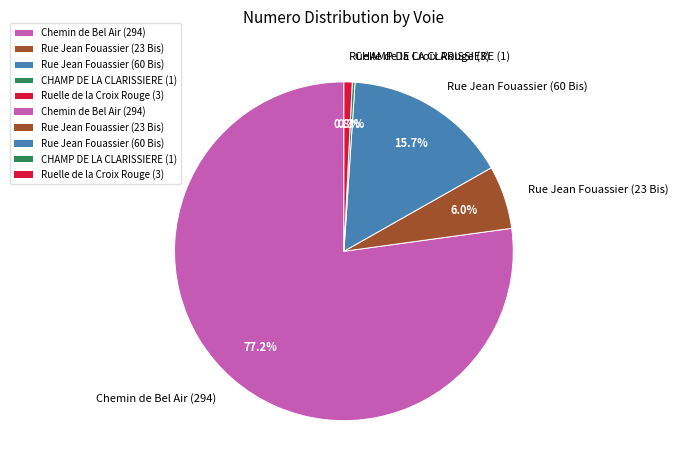

What is the ratio of the value at Rue Jean Fouassier (60 Bis) to the value at Rue Jean Fouassier (23 Bis)?

2.6